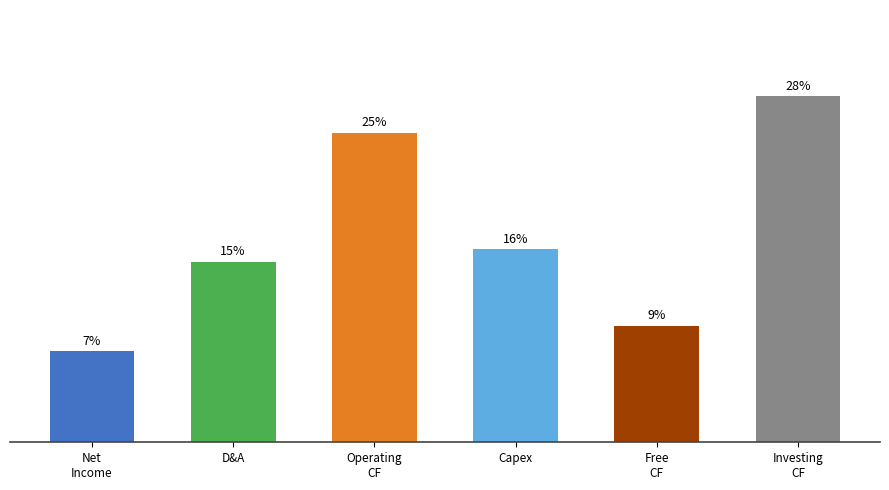

At which label does the data first exceed 15?

Operating
CF